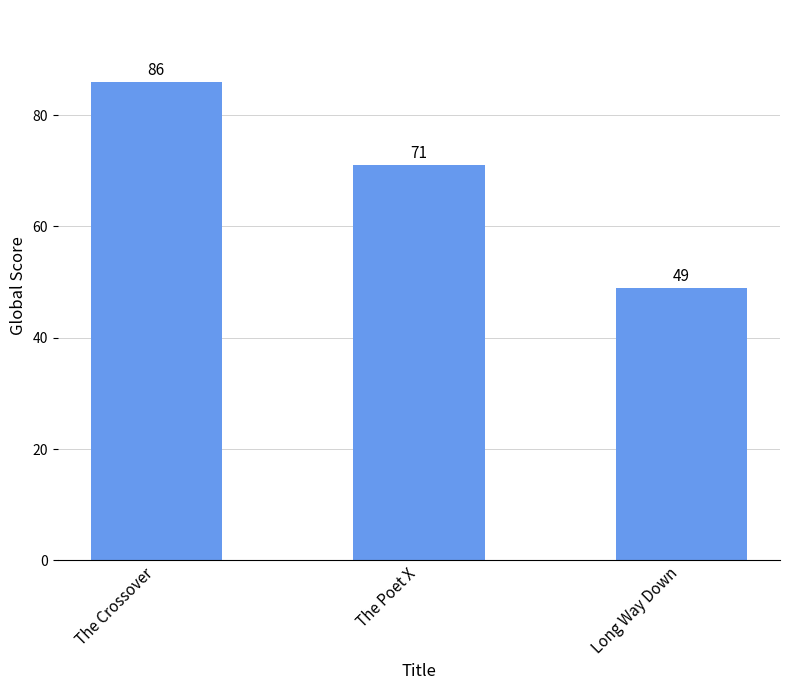

The chart shows a value of 71 at The Poet X. True or false?

True